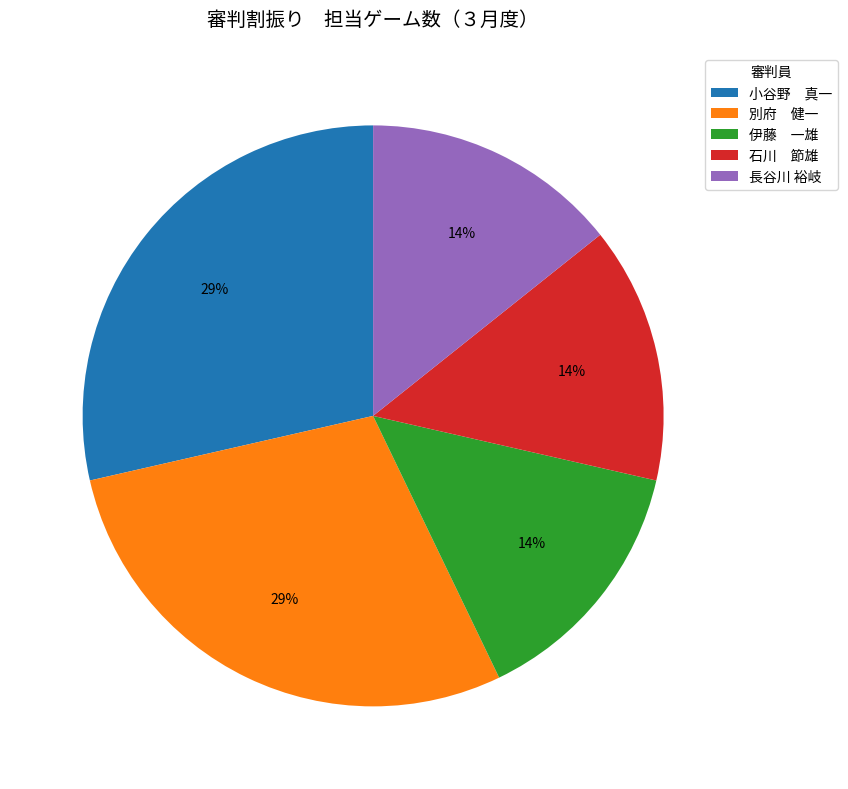

Is the sum of 石川 節雄 and 長谷川 裕岐 greater than half?

No